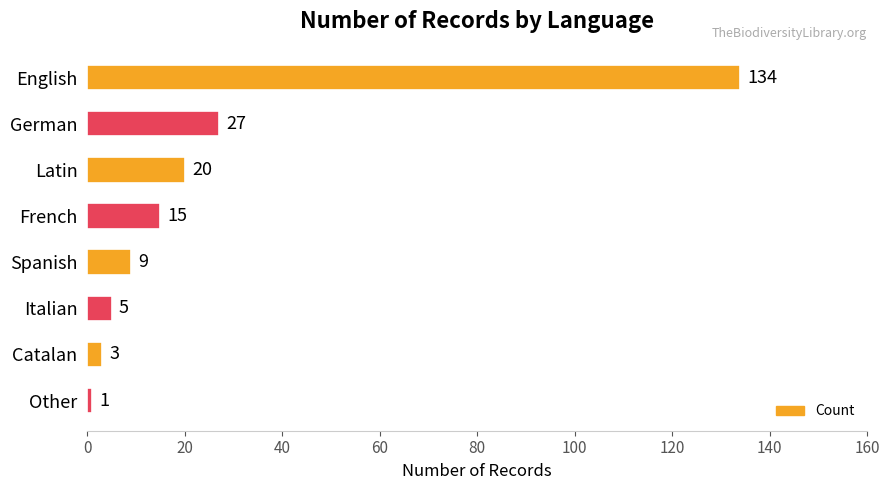

What is the maximum value shown in the chart?

134